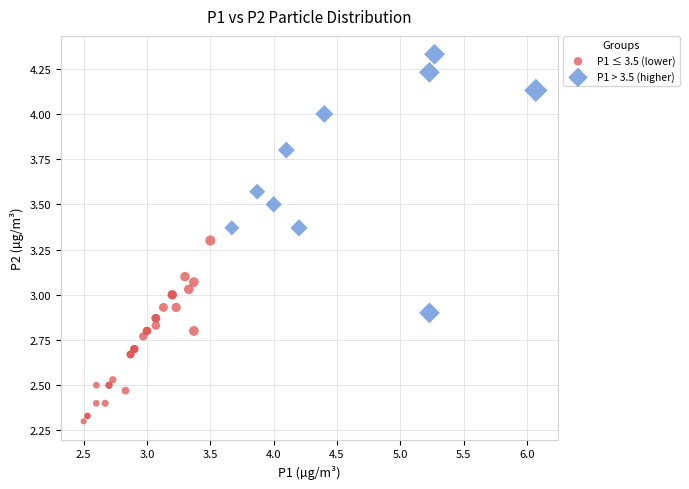

Which series has the largest Y range (max minus min)?

P1 > 3.5 (higher)